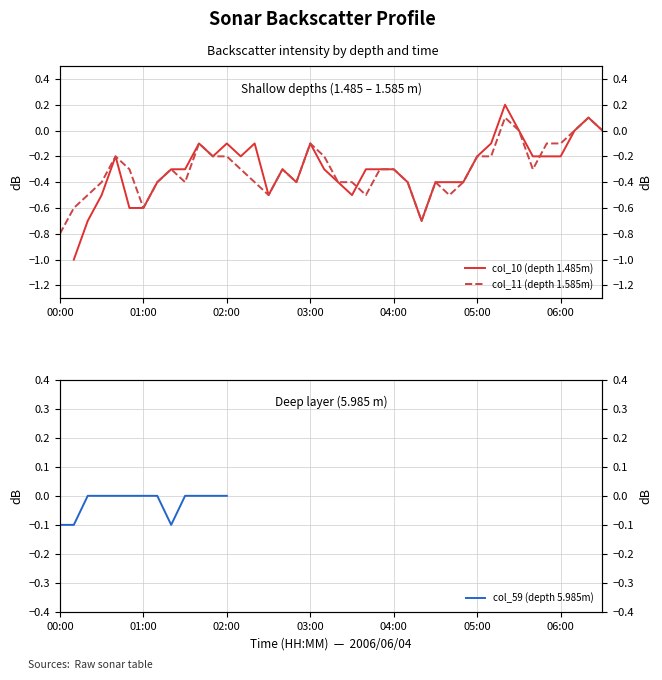

Is this an area chart (filled region under the line)?

No